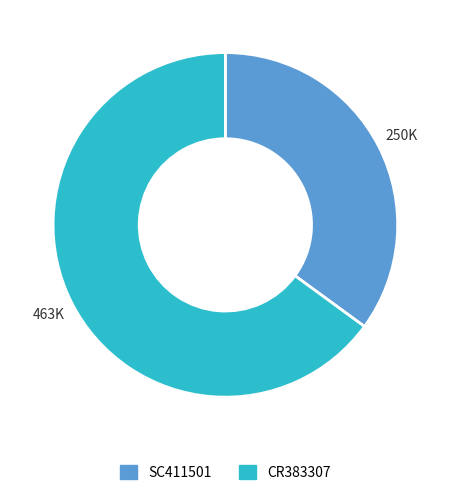

The SC411501 slice represents 35% of the pie. True or false?

True